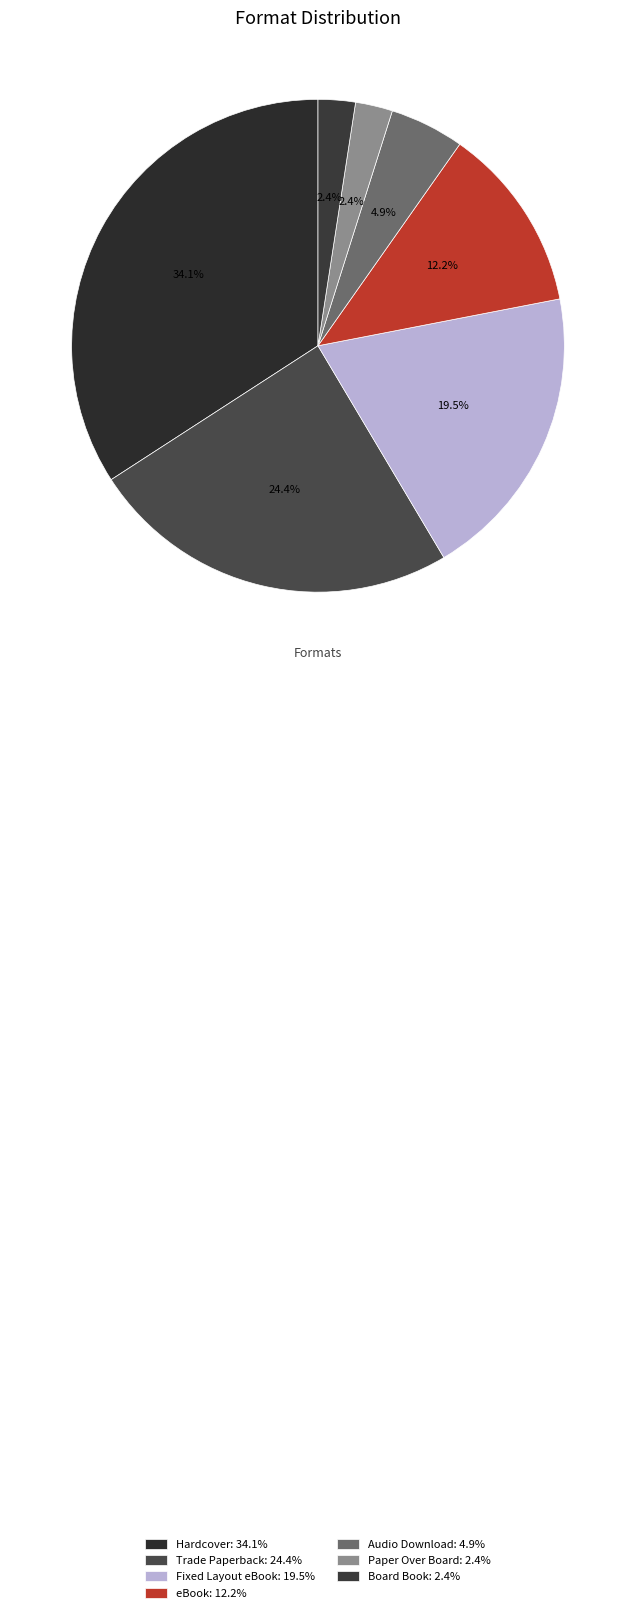

What percentage do eBook and Audio Download together represent?

17.1%